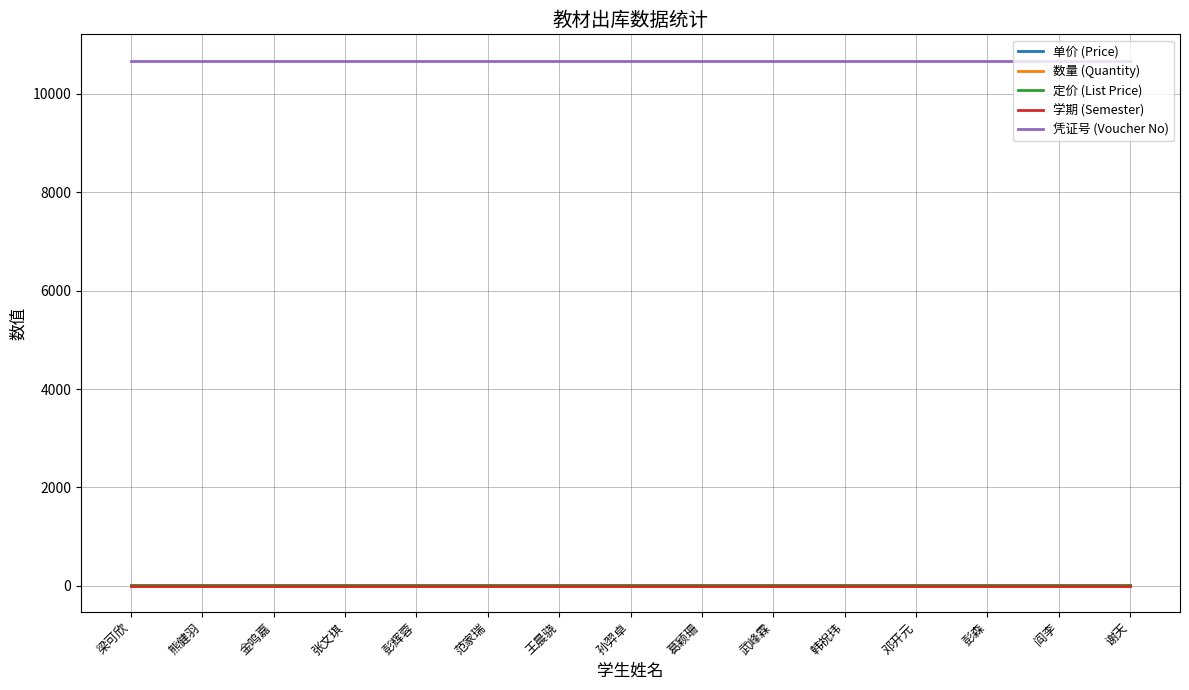

At which category does the chart reach its minimum across all series?

梁可欣